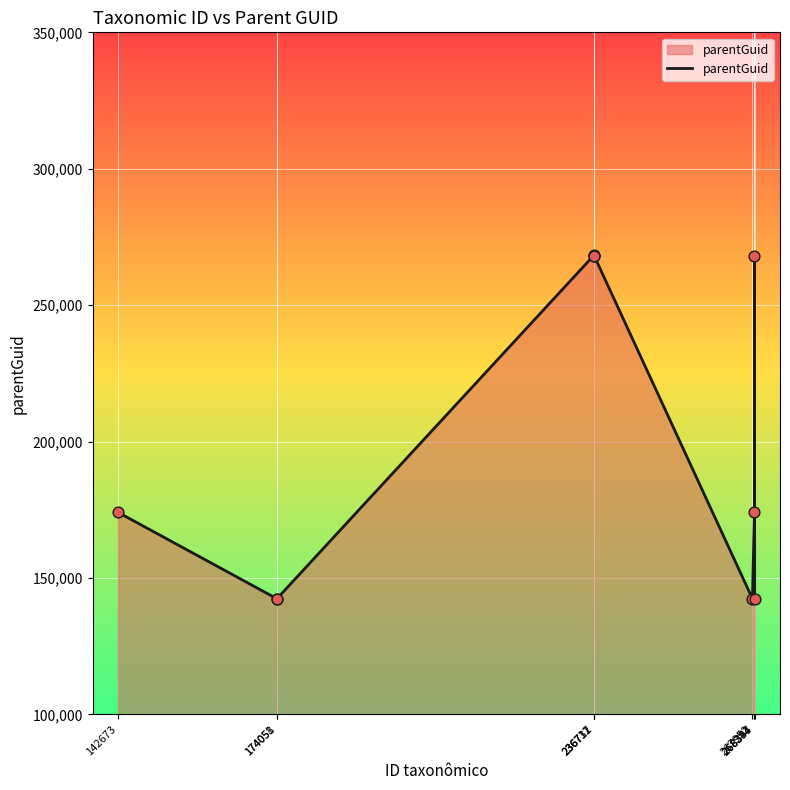

What is the change in value from 142673 to 268334?

+7